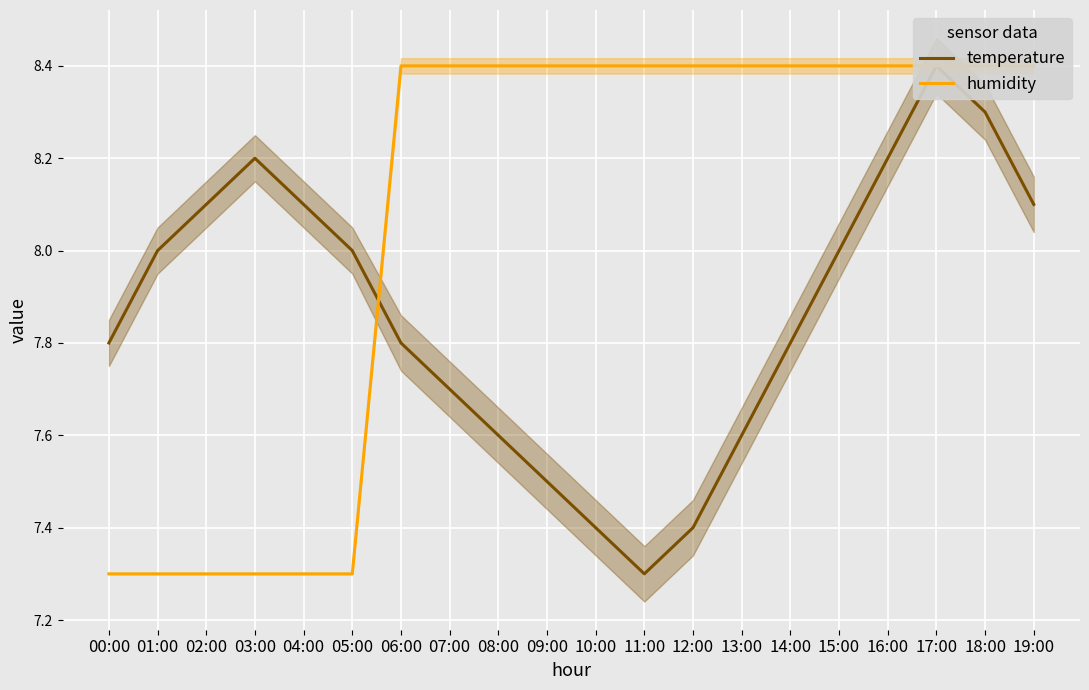

What is the difference between the maximum and minimum values in the temperature series?

1.1